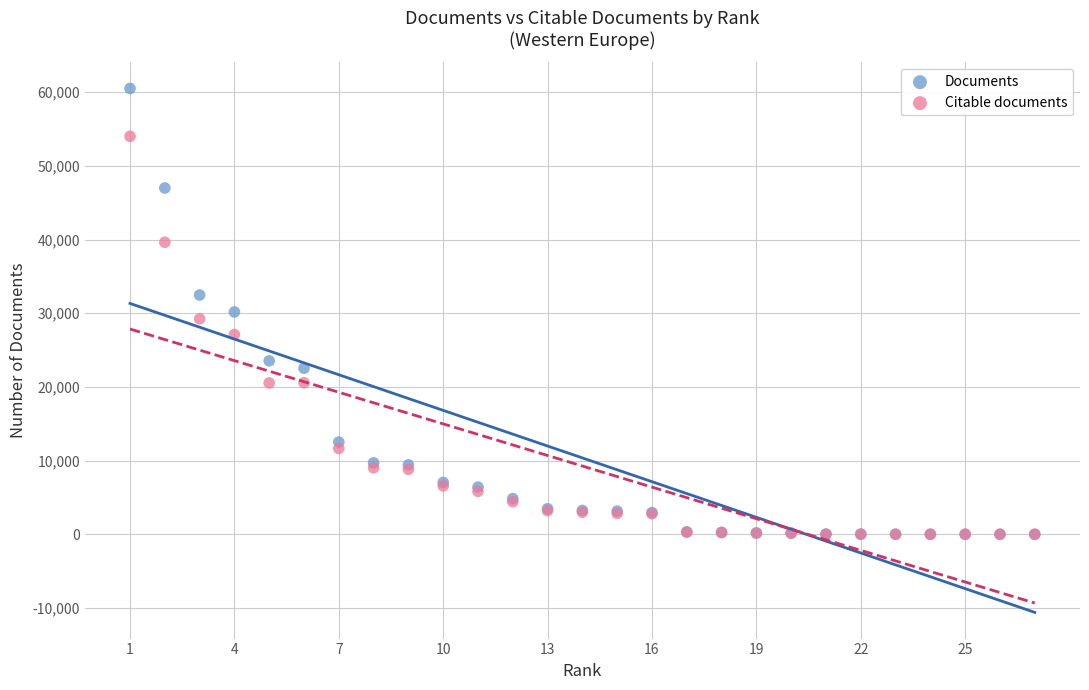

What are all the series names shown in the legend?

Documents, Citable documents